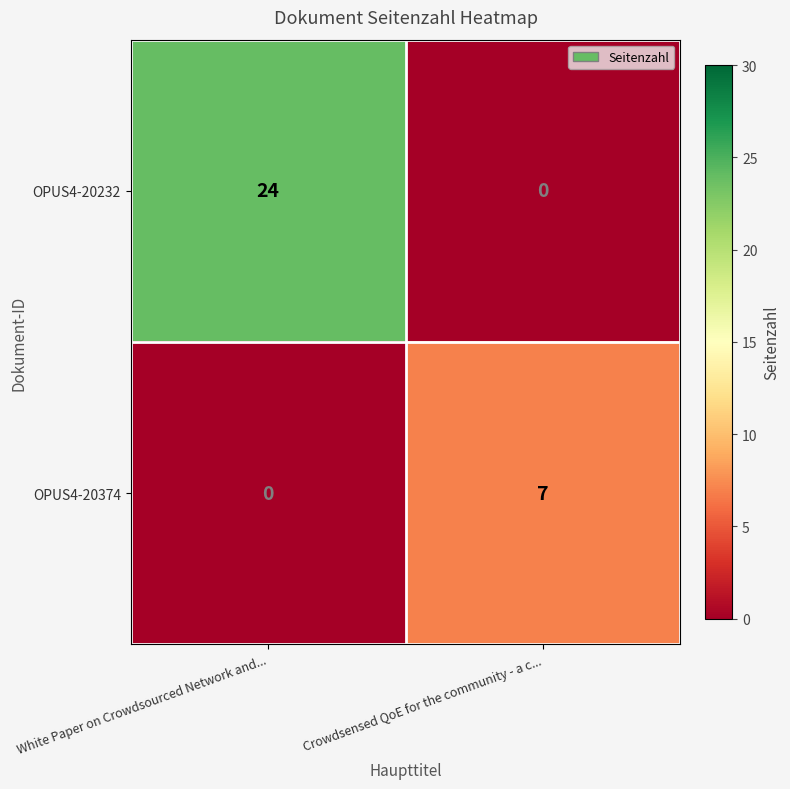

At which category is the sum across all series the highest?

White Paper on Crowdsourced Network and...